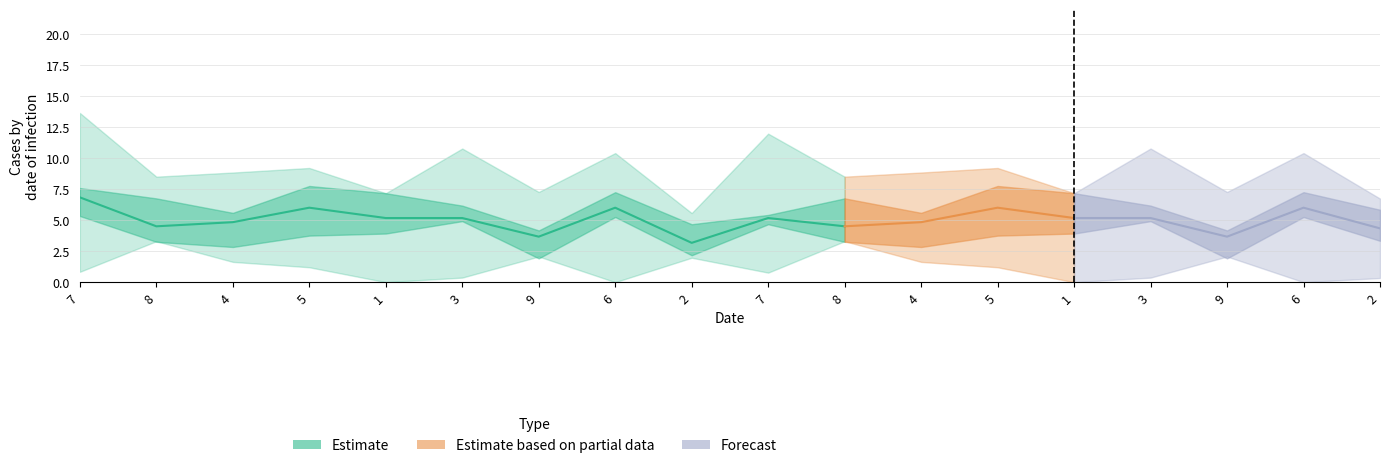

Is this an area chart (filled region under the line)?

No